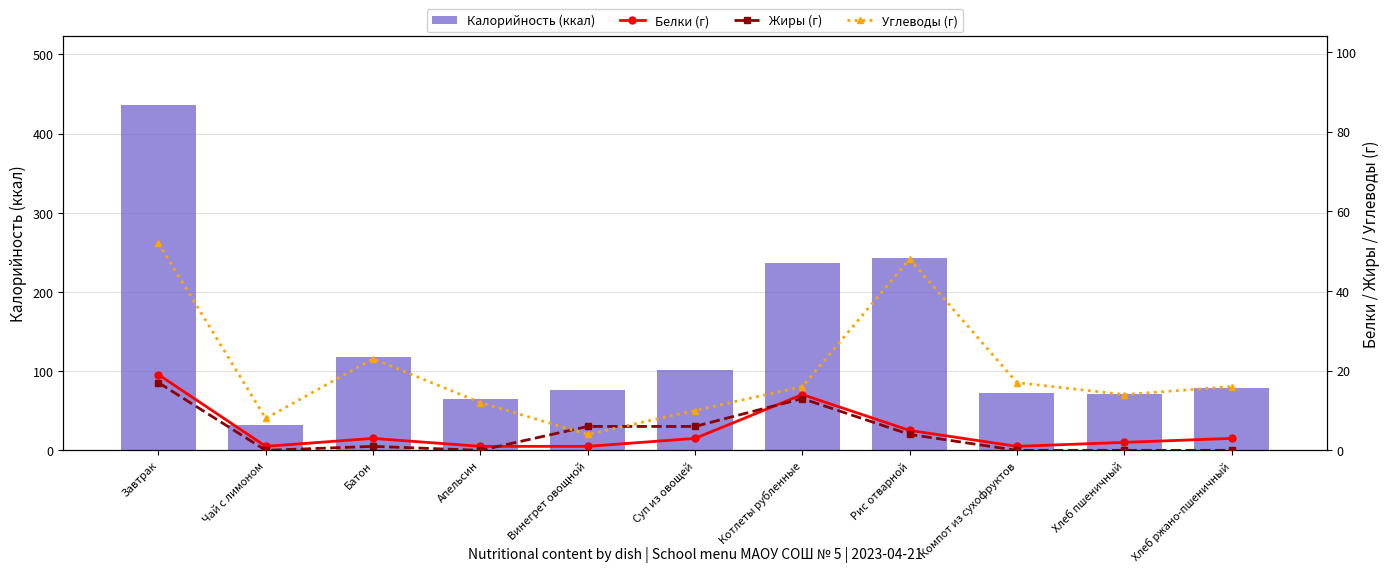

Which category has the highest value in the Белки (г) series?

Завтрак